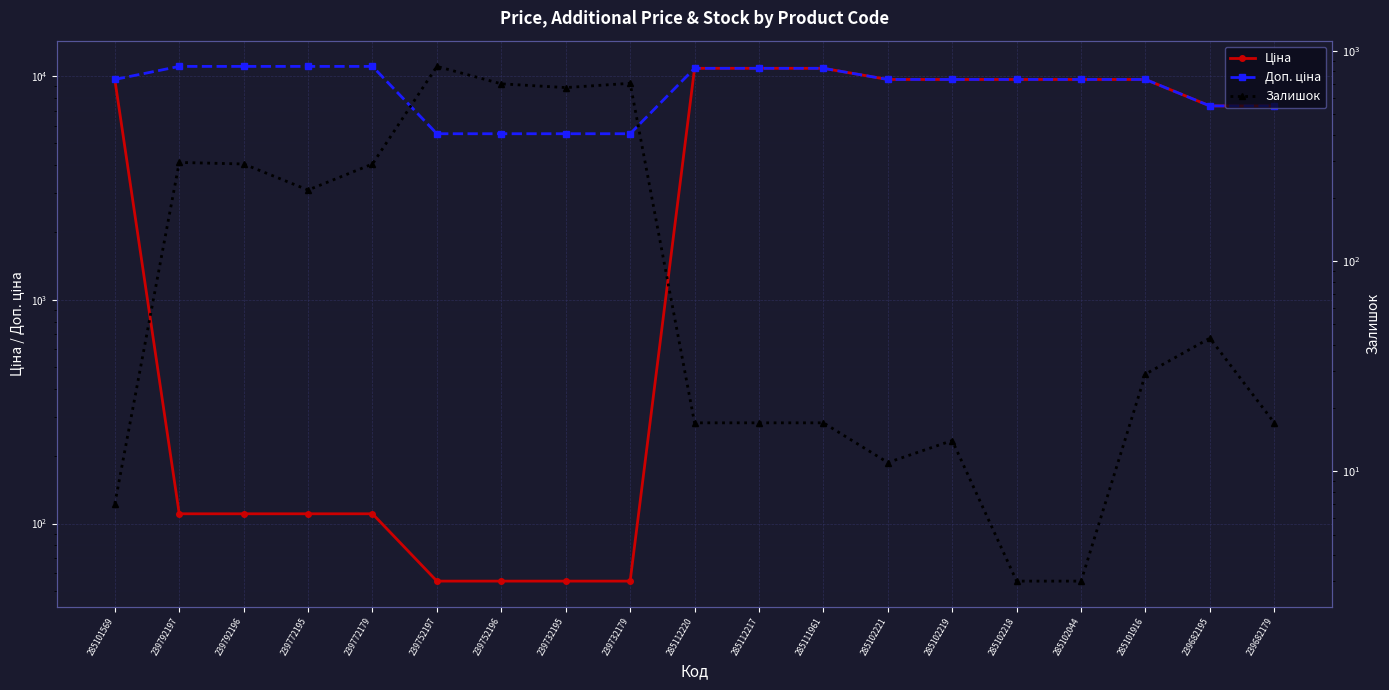

True or false: Залишок has more than 0 interior local peaks.

True